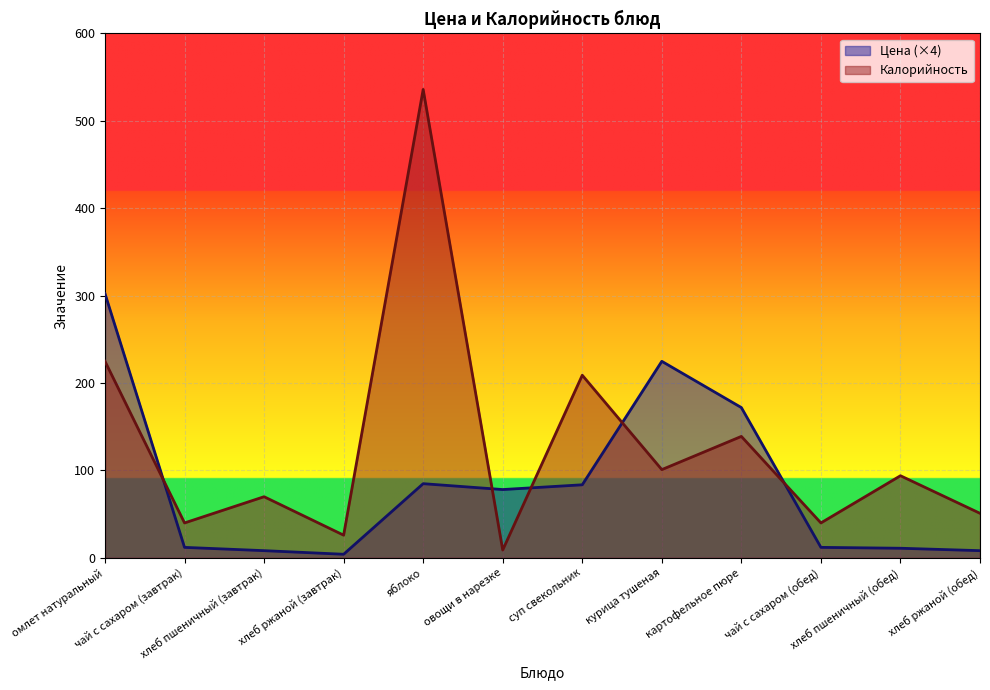

What is the smallest value displayed?

4.2